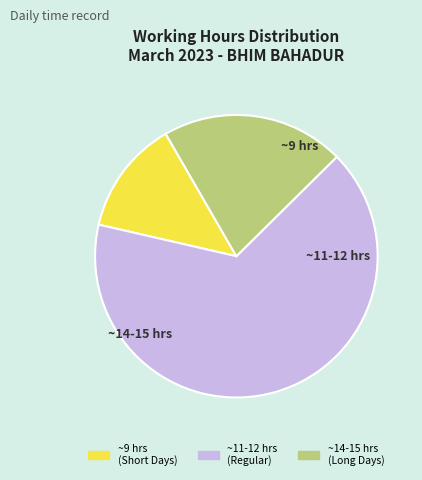

Does any single category account for the majority?

Yes